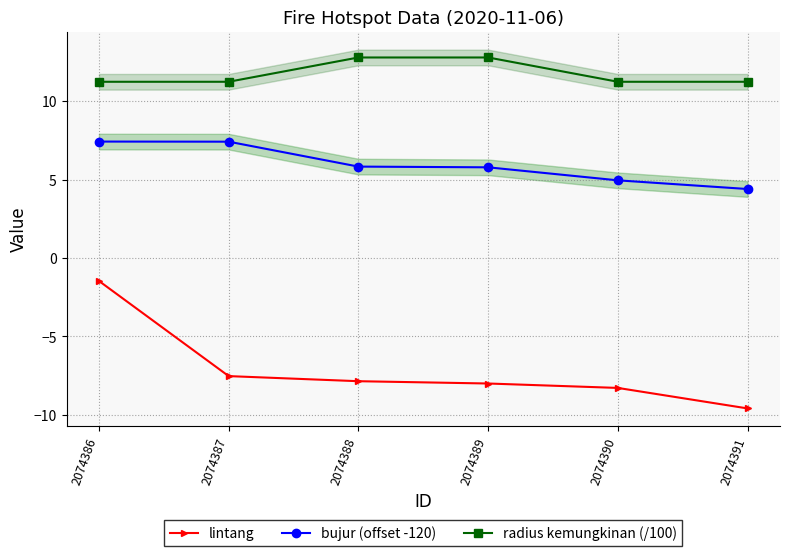

How many lines are shown in the chart?

3